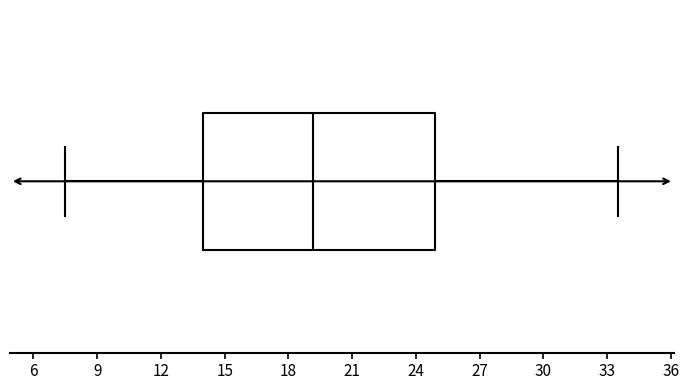

Where does the left whisker of the box end on the x-axis? The values are not printed on the chart, so give them approximately, as read against the axis.

7.5